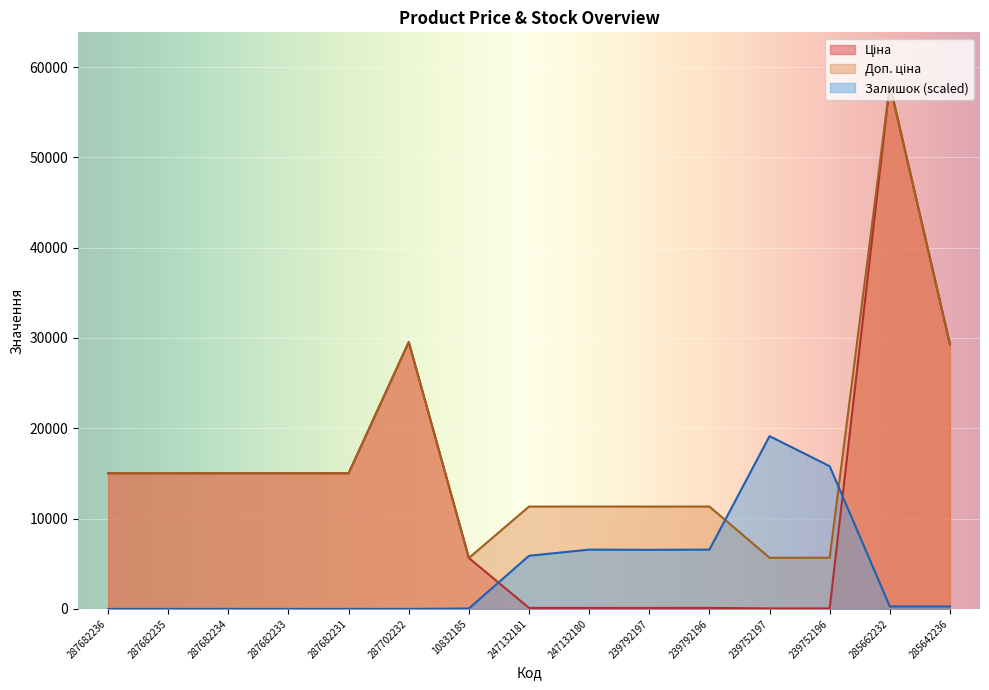

At which label does Доп. ціна first exceed 15019?

287682236